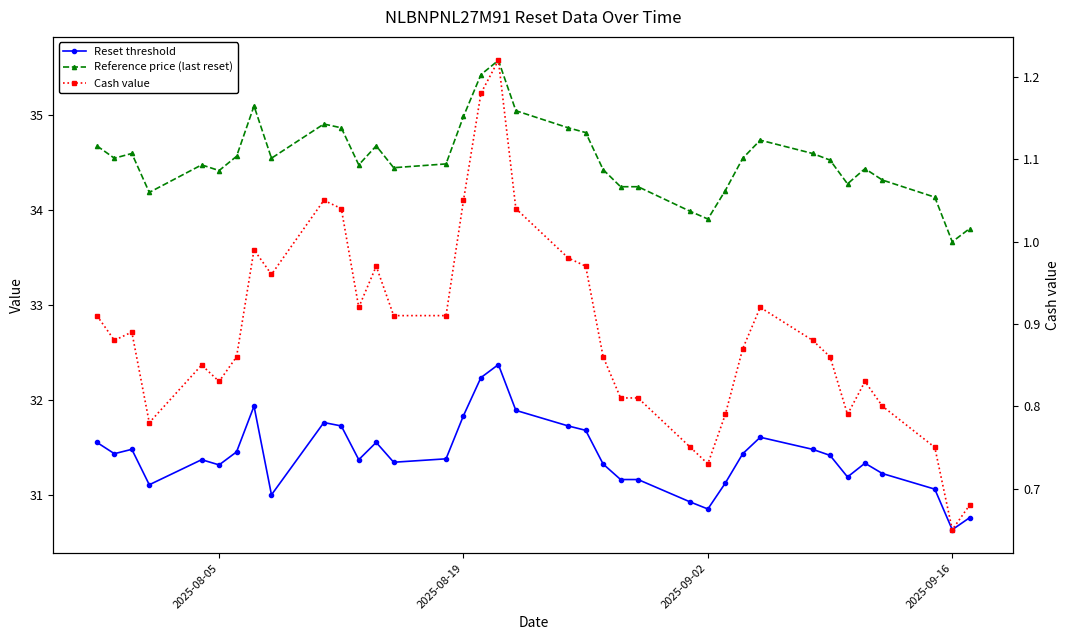

What is the maximum value for Reference price (last reset)?

35.6